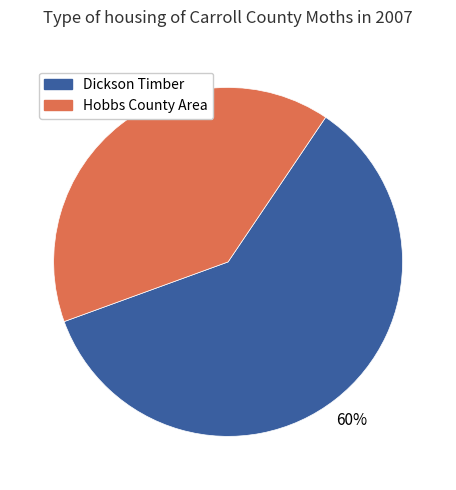

To the nearest percent, what is the difference between the largest and smallest slice percentages?

20%